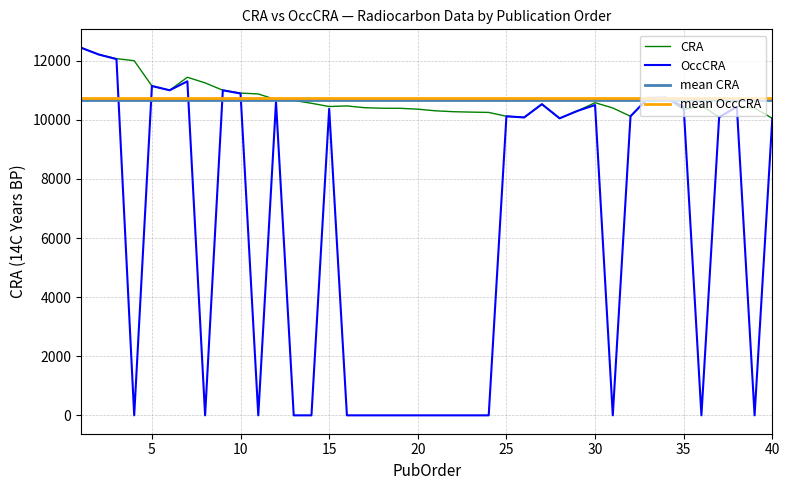

Which series has the largest total across all categories?

CRA